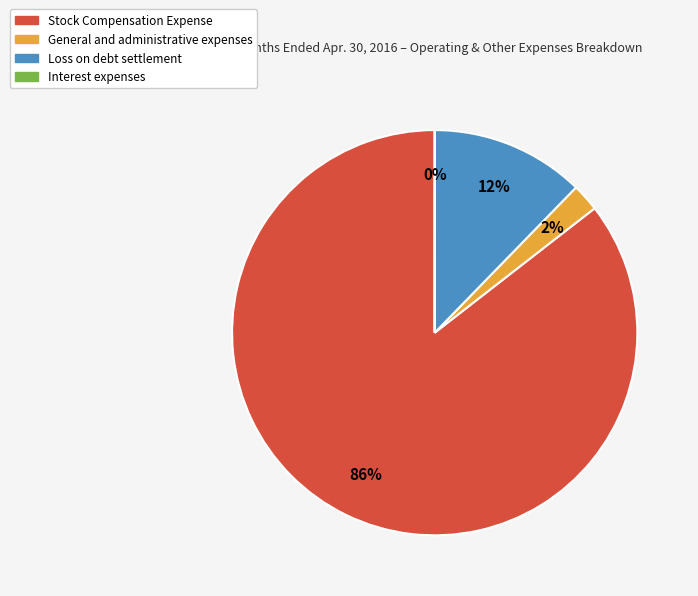

Does any single category account for the majority?

Yes